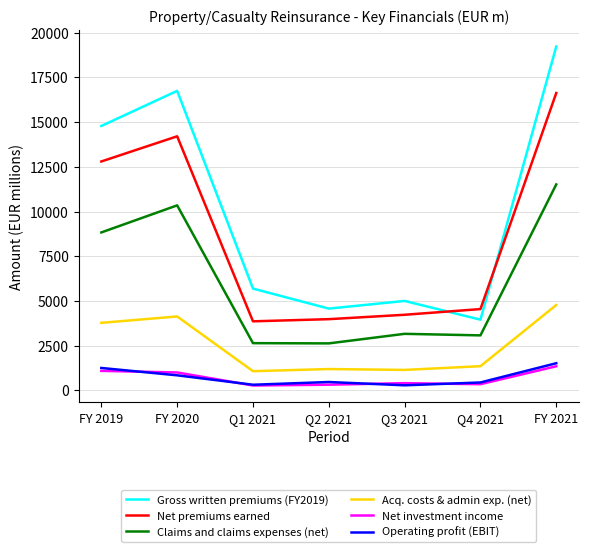

How many series are shown in this chart?

6